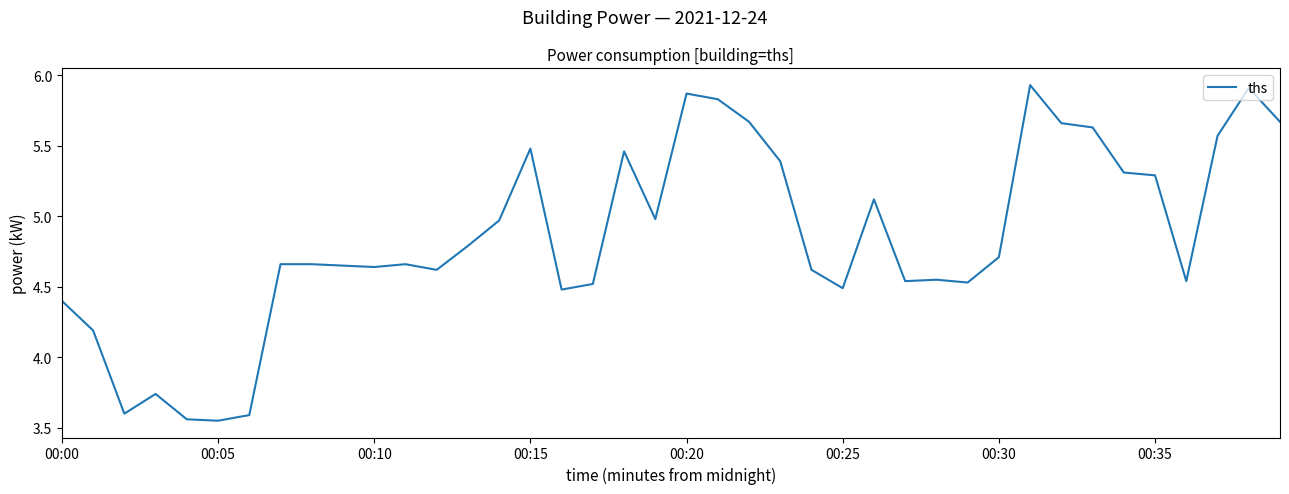

Reading left to right, extract all data points from this chart.

4.4	4.2	3.6	3.7	3.6	3.5	3.6	4.7	4.7	4.7	4.6	4.7	4.6	4.8	5.0	5.5	4.5	4.5	5.5	5.0	5.9	5.8	5.7	5.4	4.6	4.5	5.1	4.5	4.5	4.5	4.7	5.9	5.7	5.6	5.3	5.3	4.5	5.6	5.9	5.7